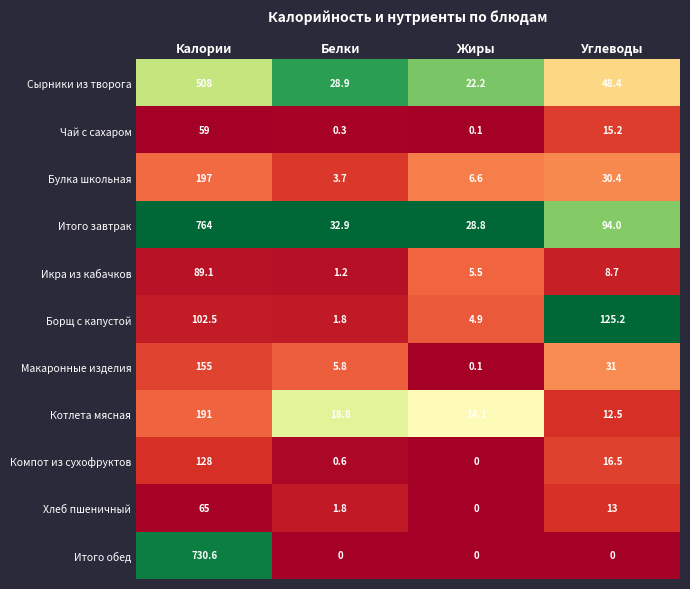

What is the maximum value for Макаронные изделия?

155.0